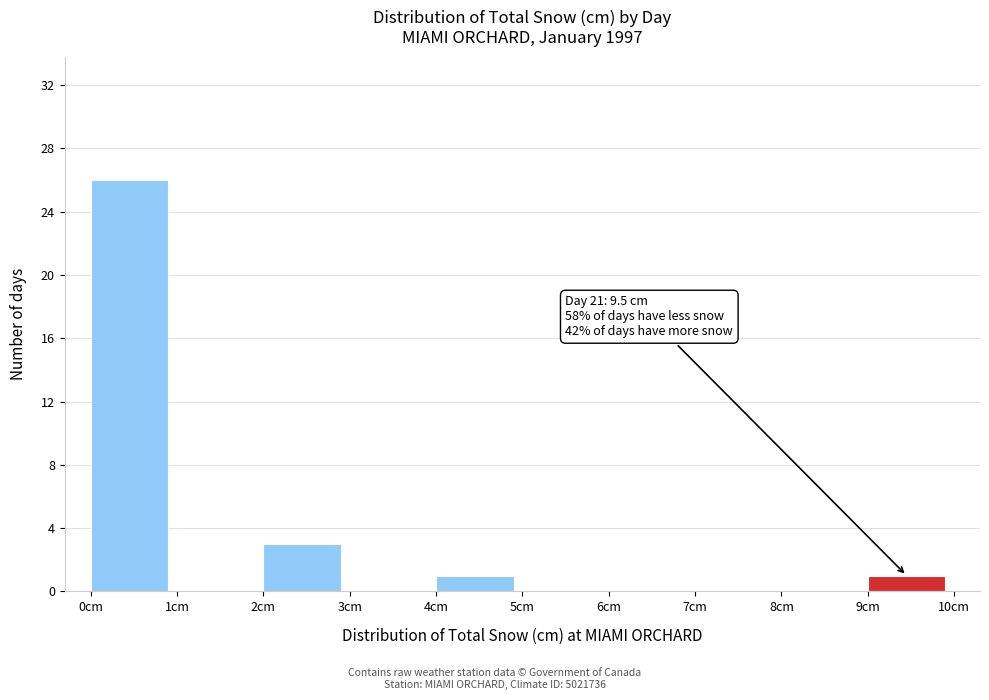

Which range on the x-axis has the tallest bar?

0 to 1